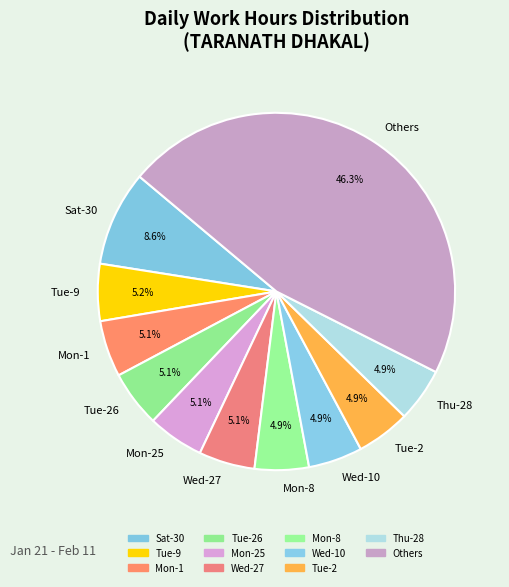

Approximately how many times larger is the value at Tue-26 compared to Wed-27?

1.0